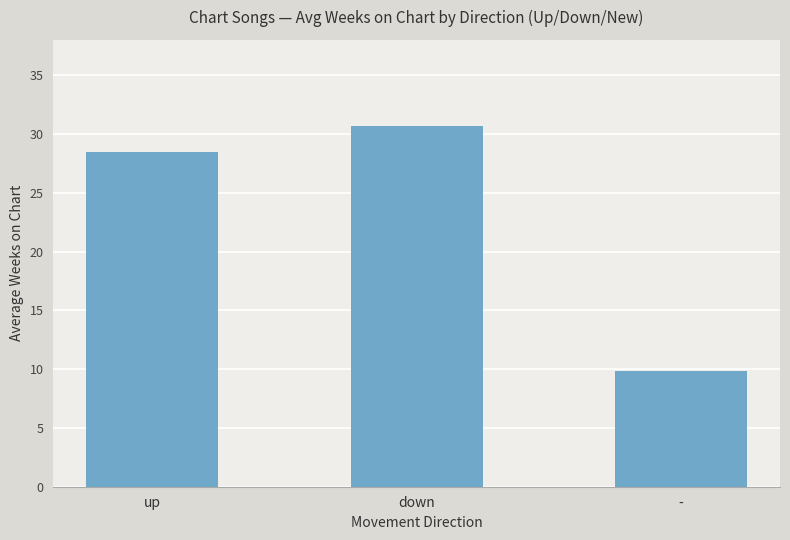

Approximately how many times larger is the value at down compared to -?

3.1